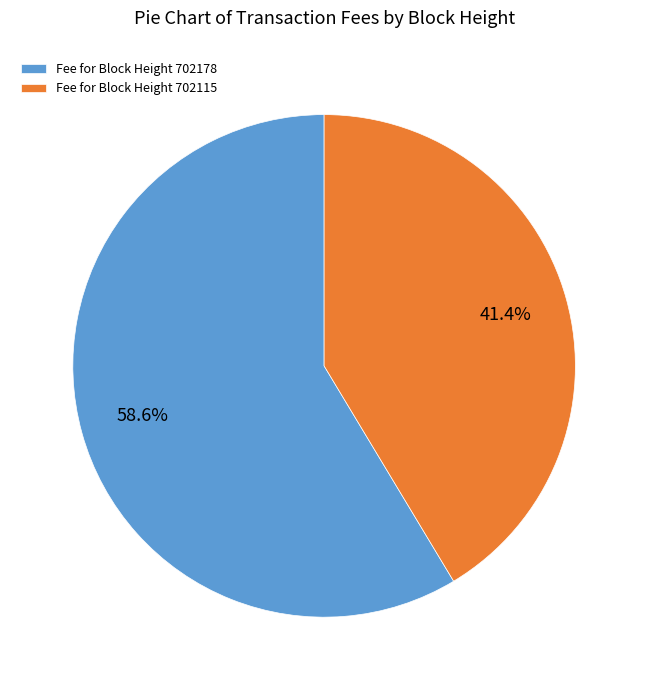

Which slice is the smallest?

Fee for Block Height 702115